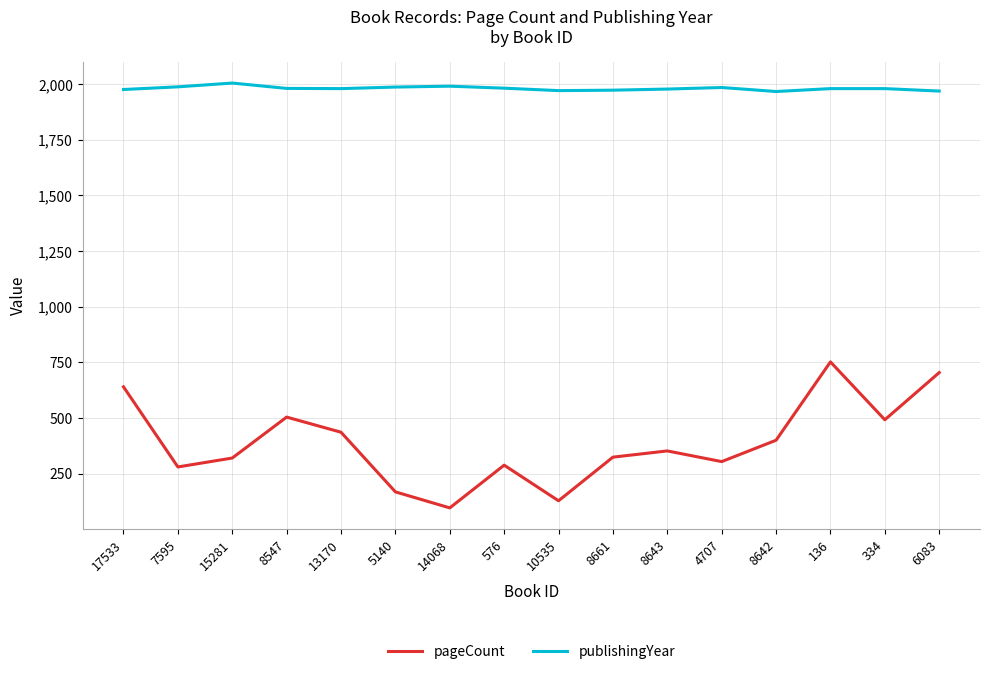

How many series are shown in this chart?

2